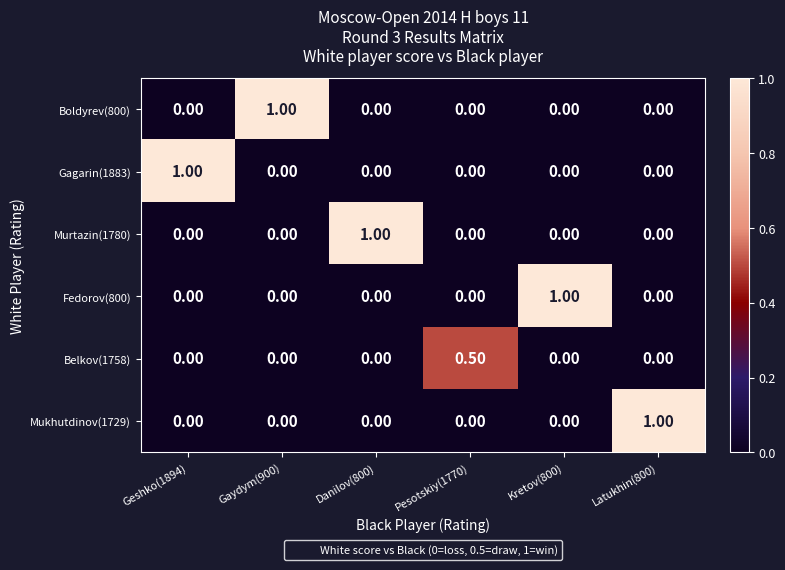

How many series are shown in this chart?

6